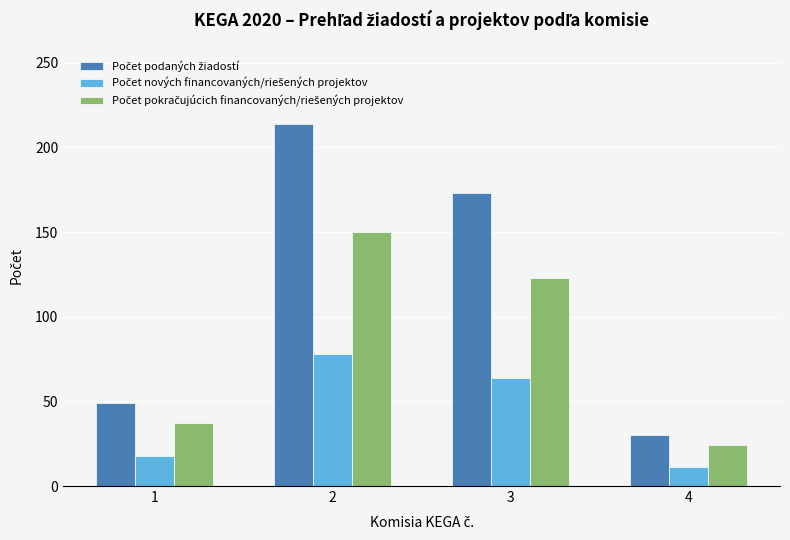

What is the smallest value displayed?

11